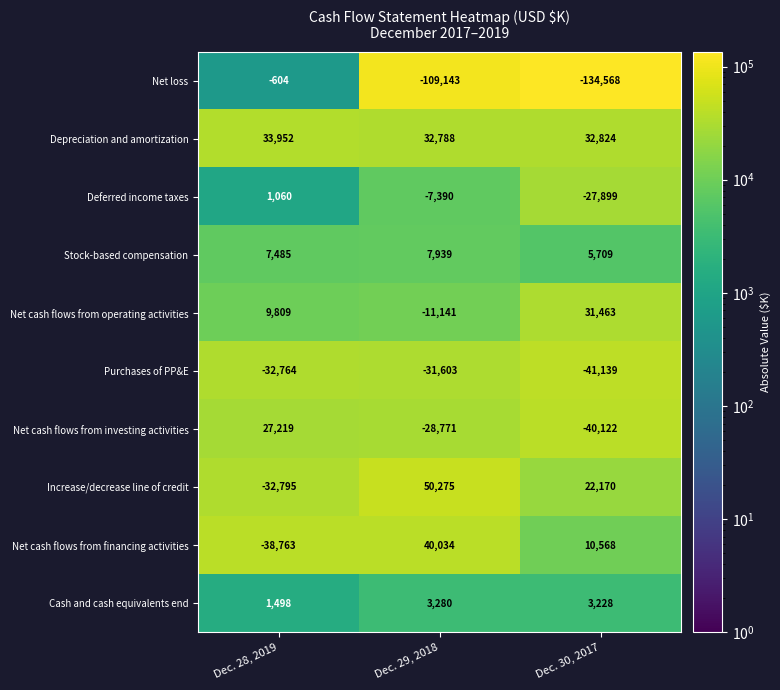

How many Stock-based compensation values are between 5709 and 7939?

3